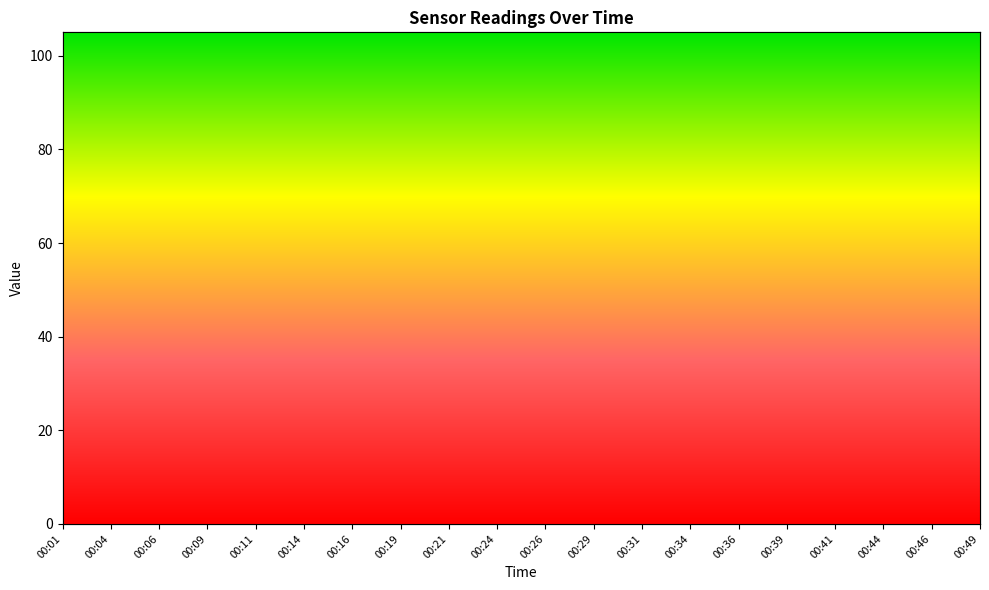

True or false: SDS_P1 and SDS_P2 cross at least once.

False